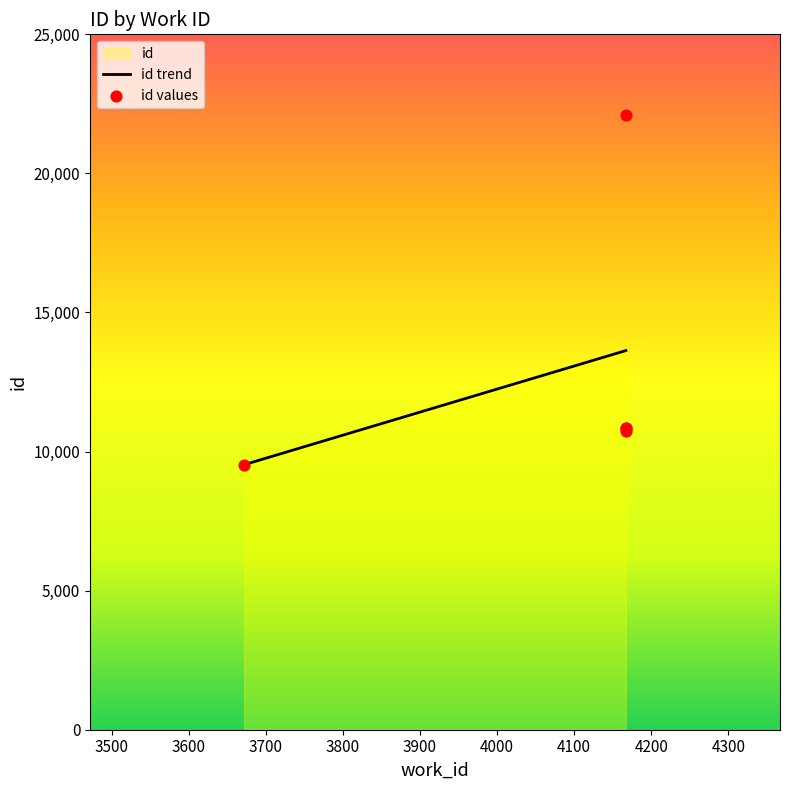

What is the ratio of the value at 4167 to the value at 4167?

1.0